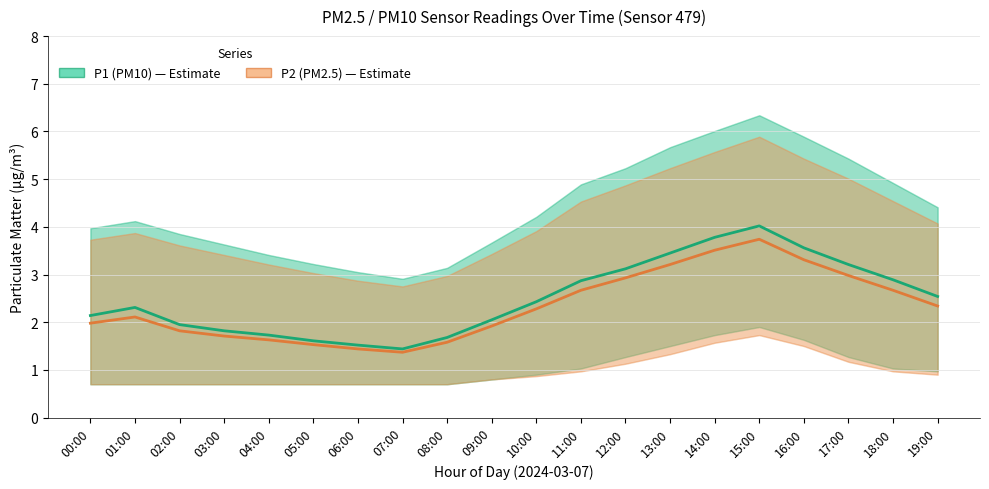

True or false: P1 (PM10) has more than 0 interior local peaks.

True